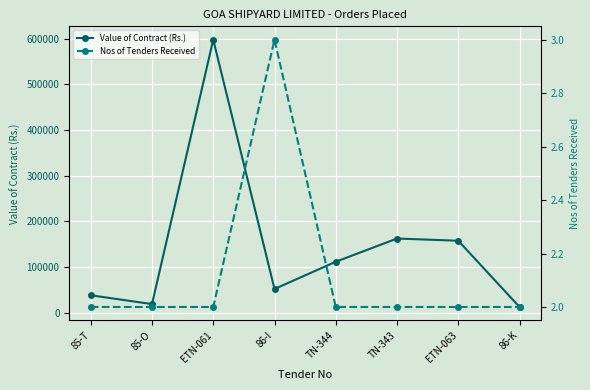

True or false: Nos of Tenders Received and Value of Contract (Rs.) intersect in this chart.

False